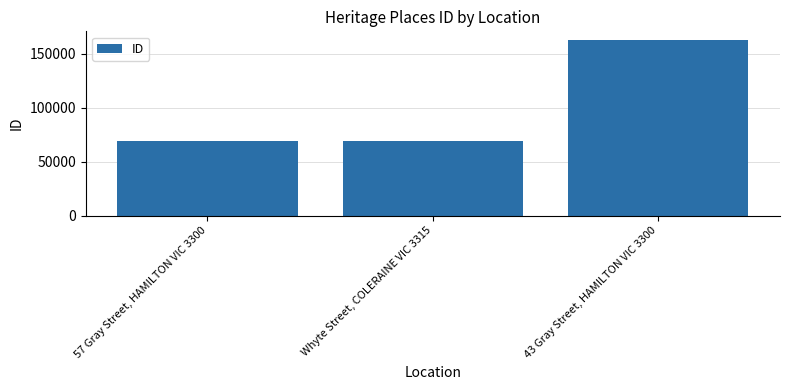

What is the label of the 1st bar from the right?

43 Gray Street, HAMILTON VIC 3300